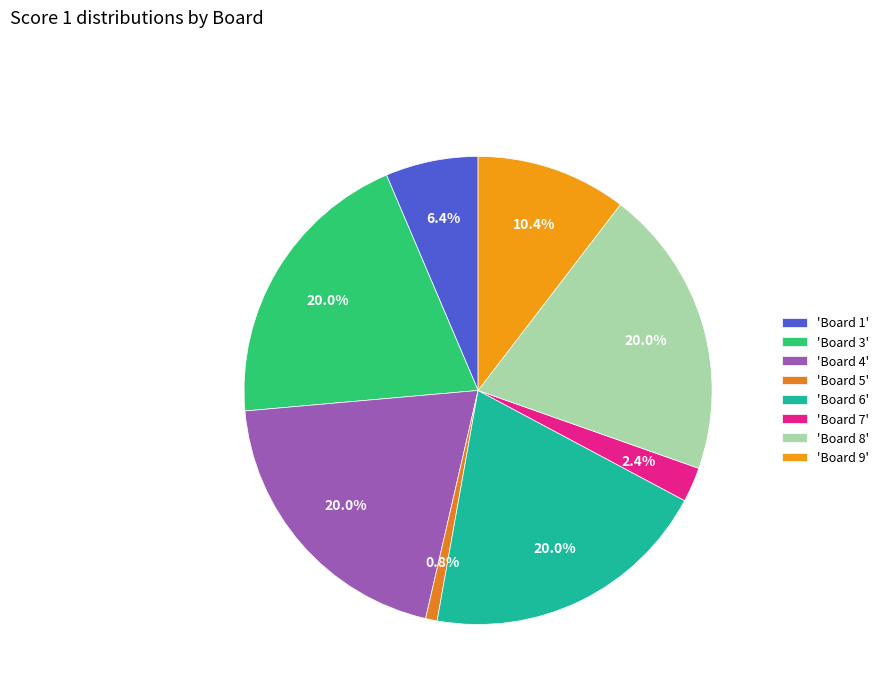

What is the smallest slice in the pie chart?

'Board 5'